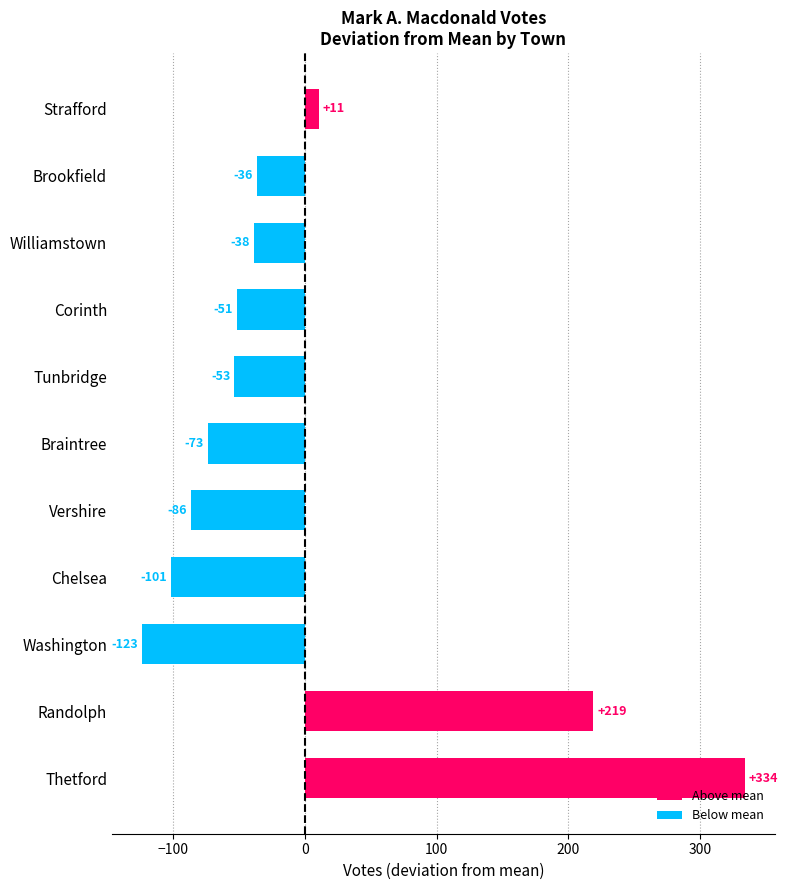

List the labels in order of value, largest first.

Thetford, Randolph, Strafford, Brookfield, Williamstown, Corinth, Tunbridge, Braintree, Vershire, Chelsea, Washington